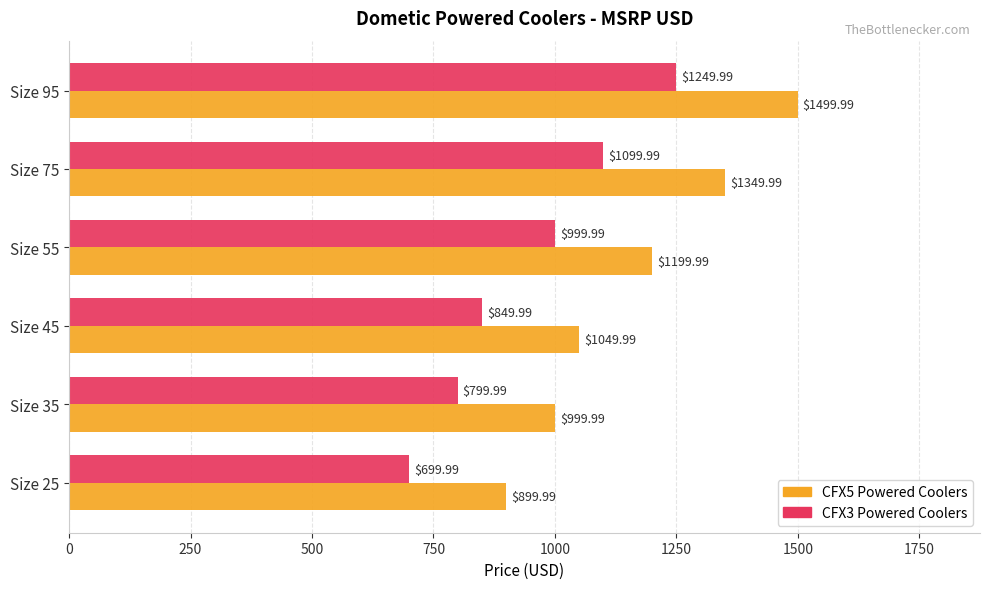

Between Size 55 and Size 75, which series saw the biggest shift?

CFX5 Powered Coolers